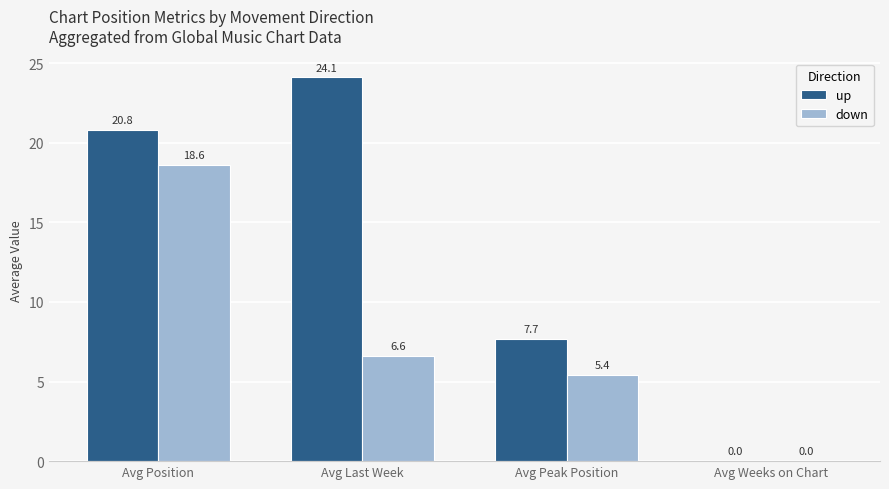

What is the highest value of the up series?

24.1